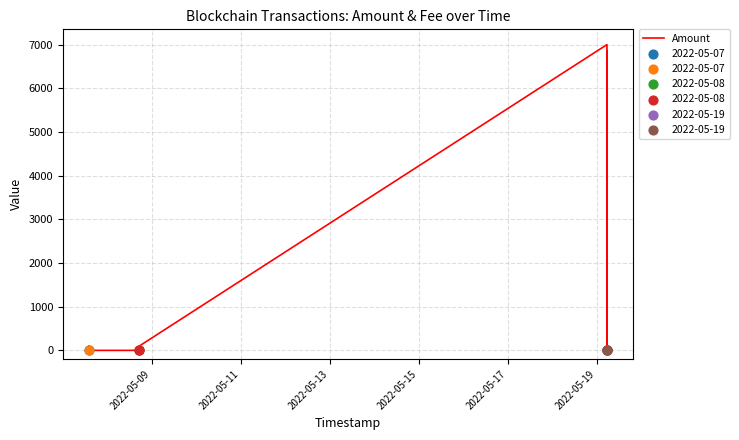

Between 8 and 7, which is larger?

7